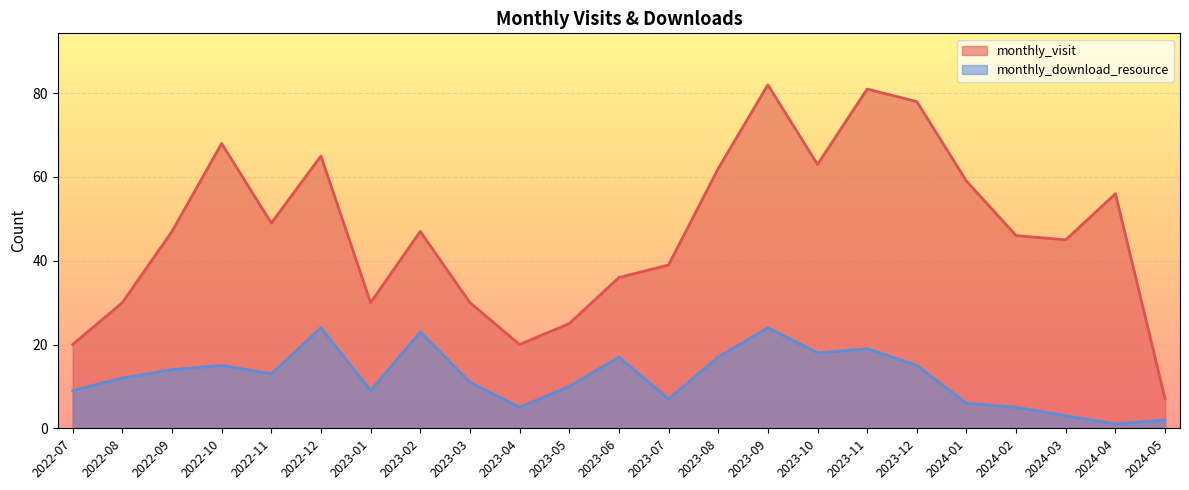

How many interior local valleys does the monthly_visit series have?

5